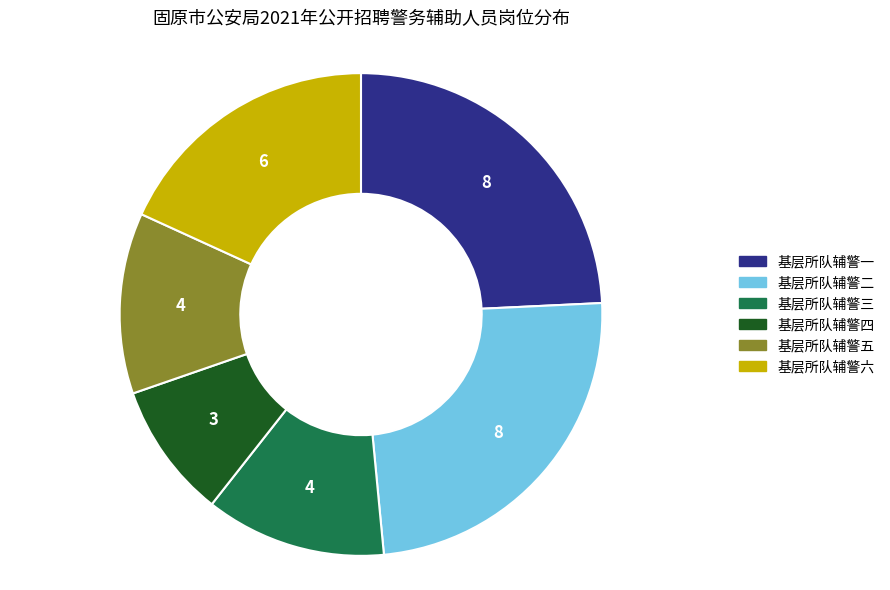

Count the number of slices in the pie.

6